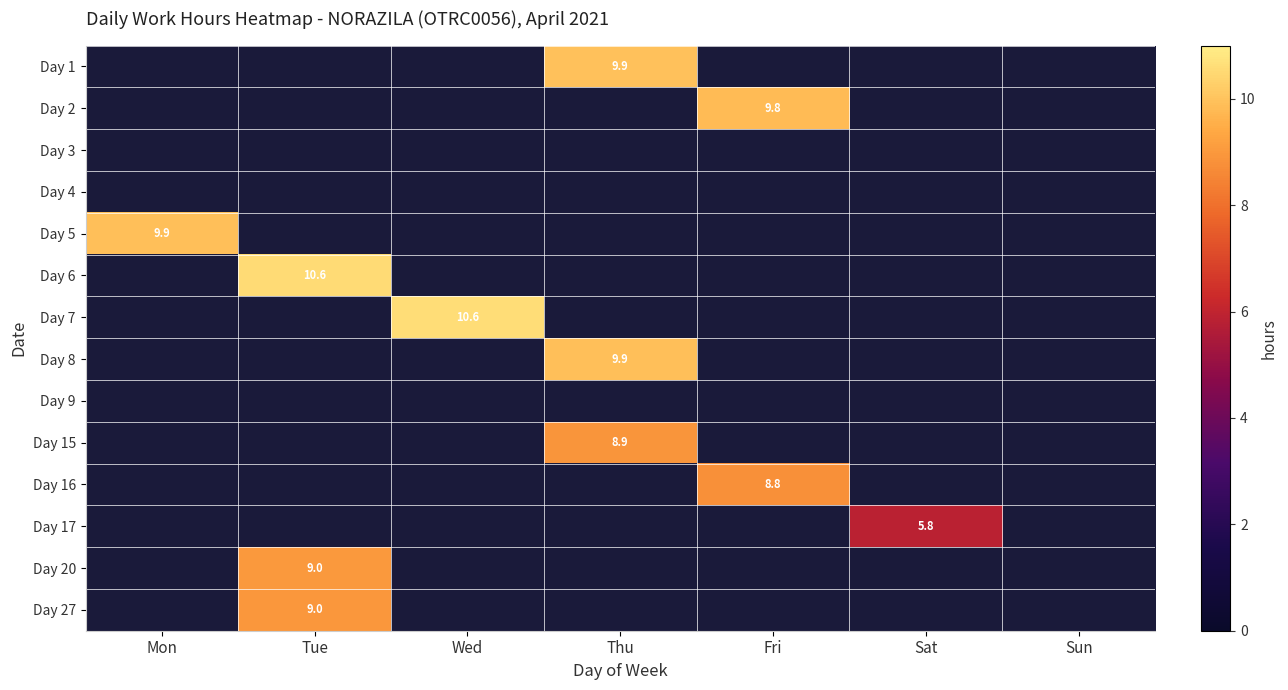

At which category is the sum across all series the highest?

Thu